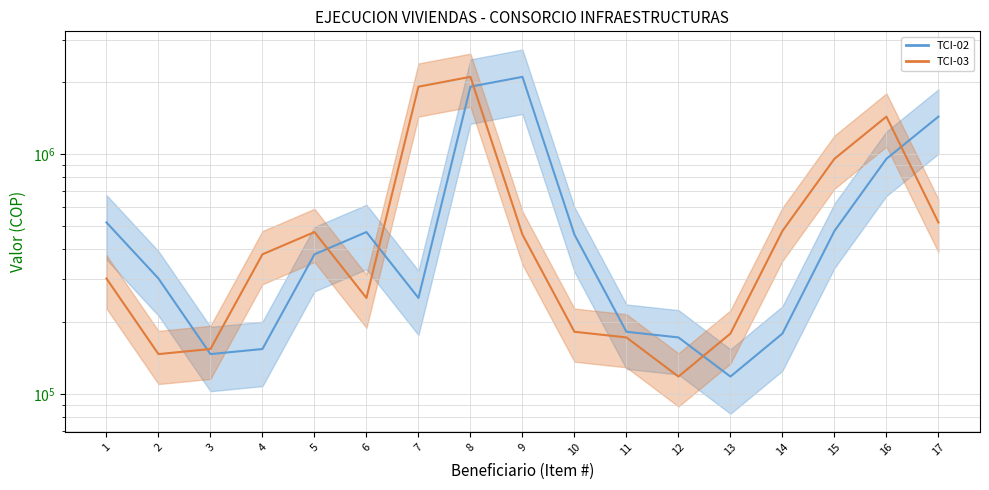

The value of TCI-03 mean at 7 is 551045. True or false?

False